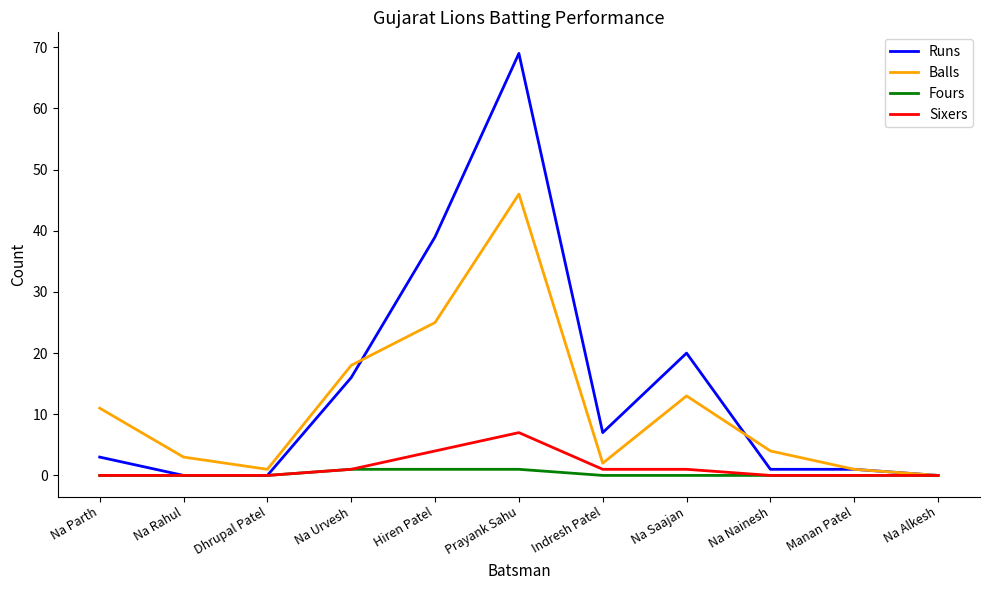

The Runs series shows 1 at Na Nainesh. True or false?

True